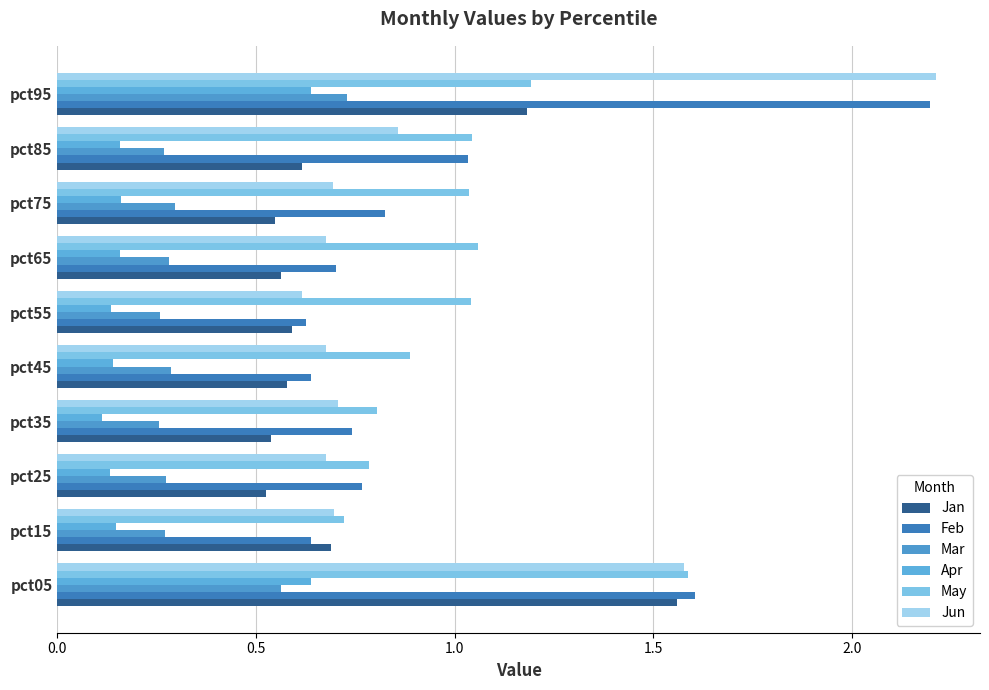

How many categories are shown in the chart?

10